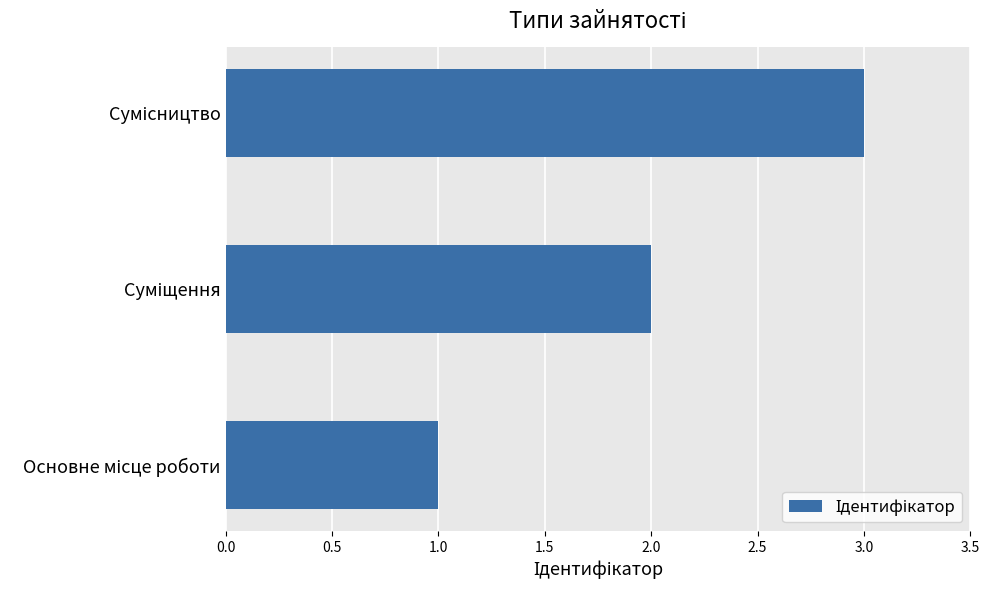

What is the sum of all values?

6